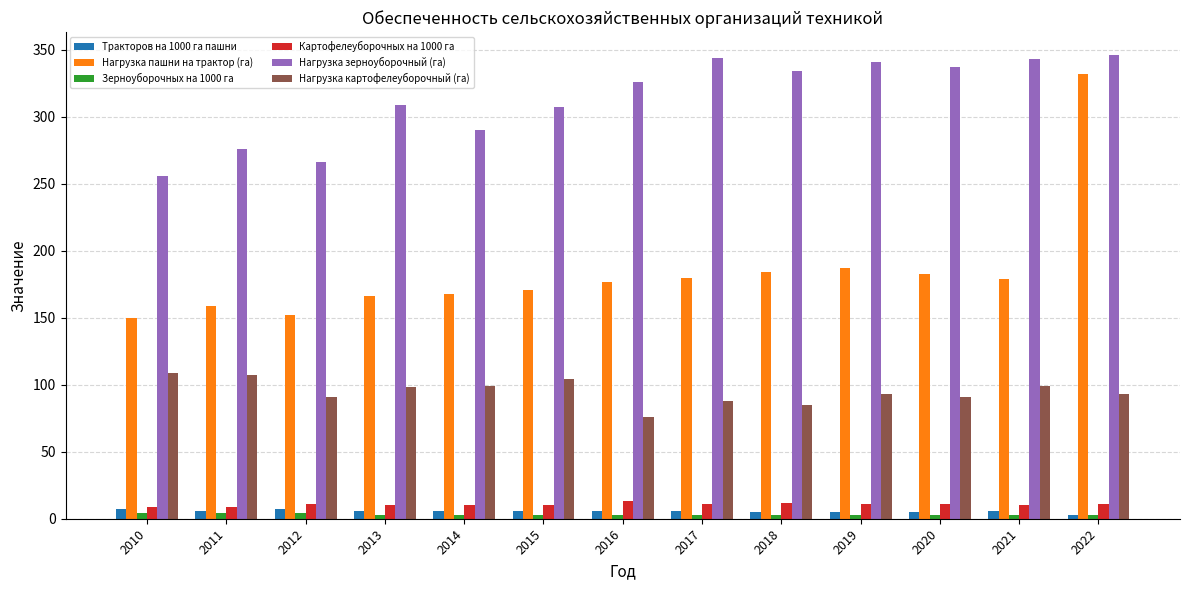

What is the difference between the maximum and second lowest values in the Нагрузка зерноуборочный (га) series?

80